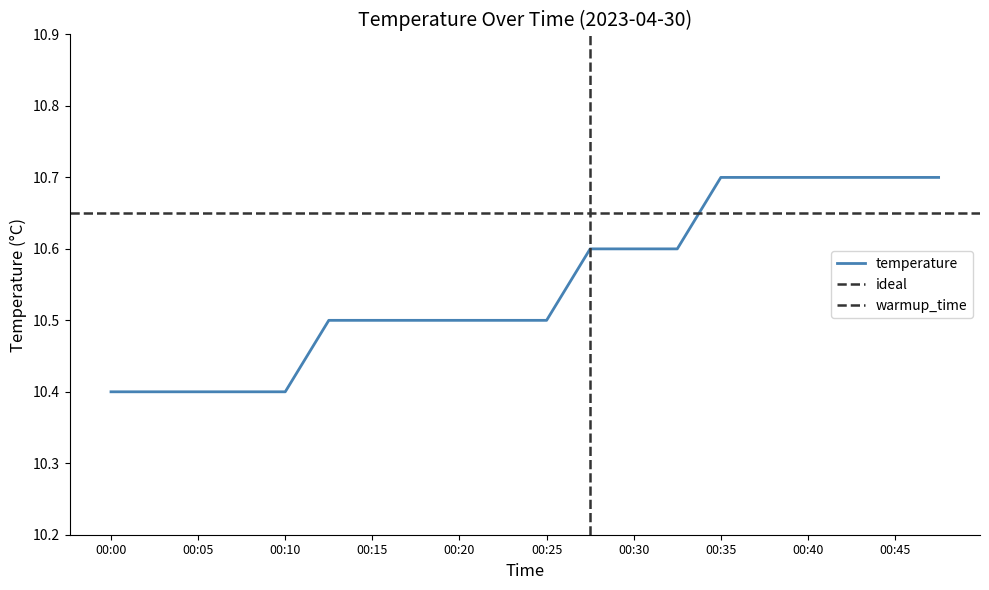

The chart shows a value of 10.5 at 00:22. True or false?

True